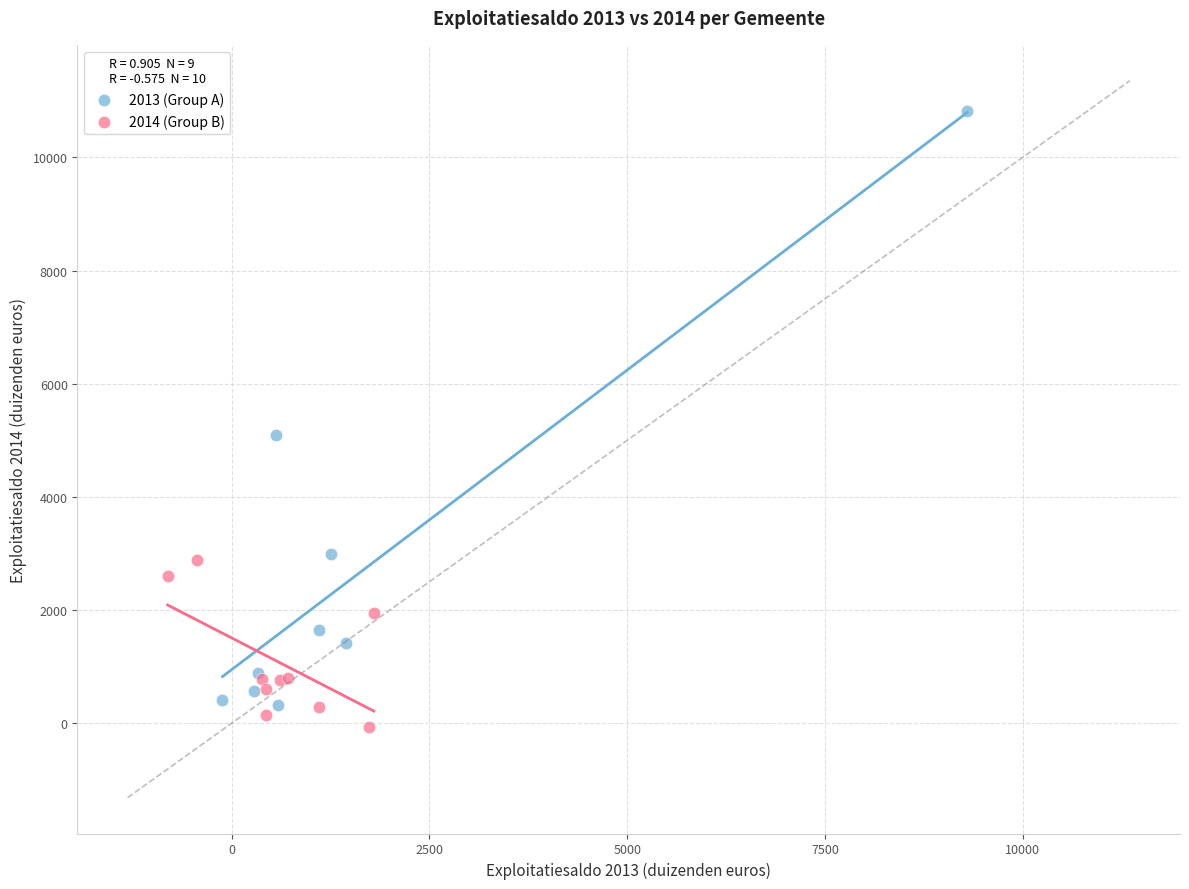

Which series contains the highest Y value?

2013 (Group A)